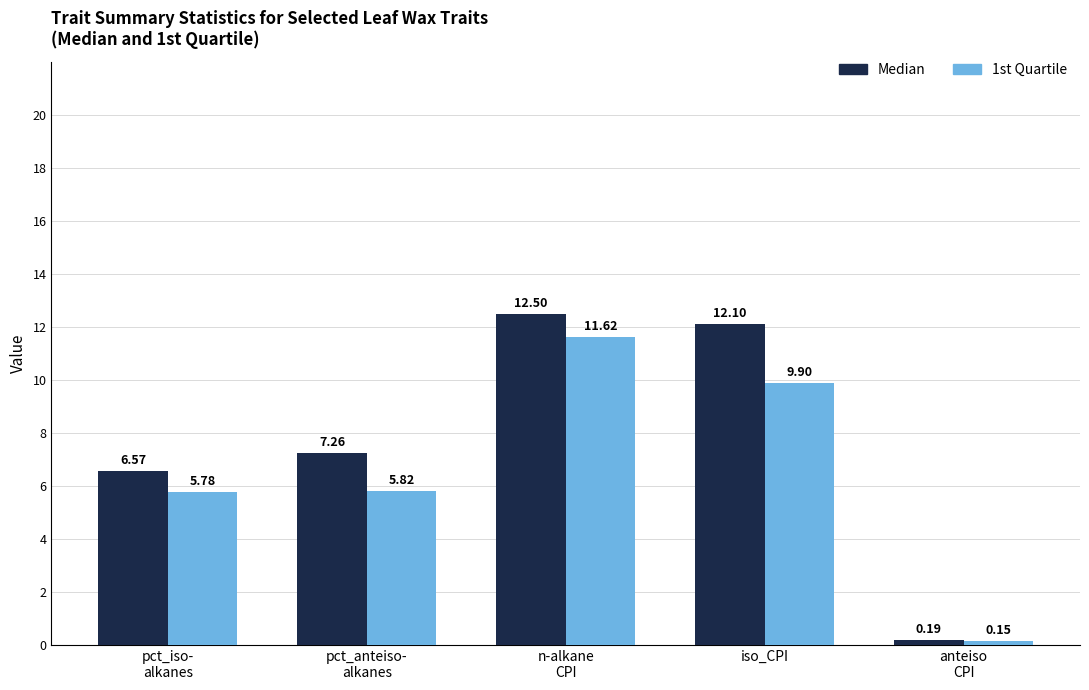

The value of 1st Quartile at pct_iso-
alkanes is 5.8. True or false?

True